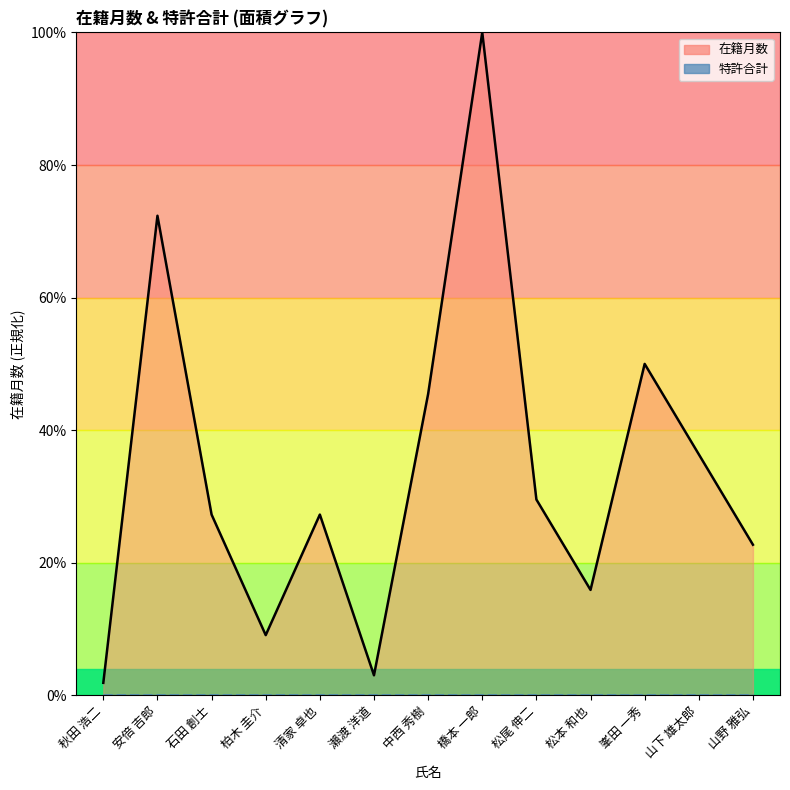

Which category has the highest value across all series?

橋本 一郎